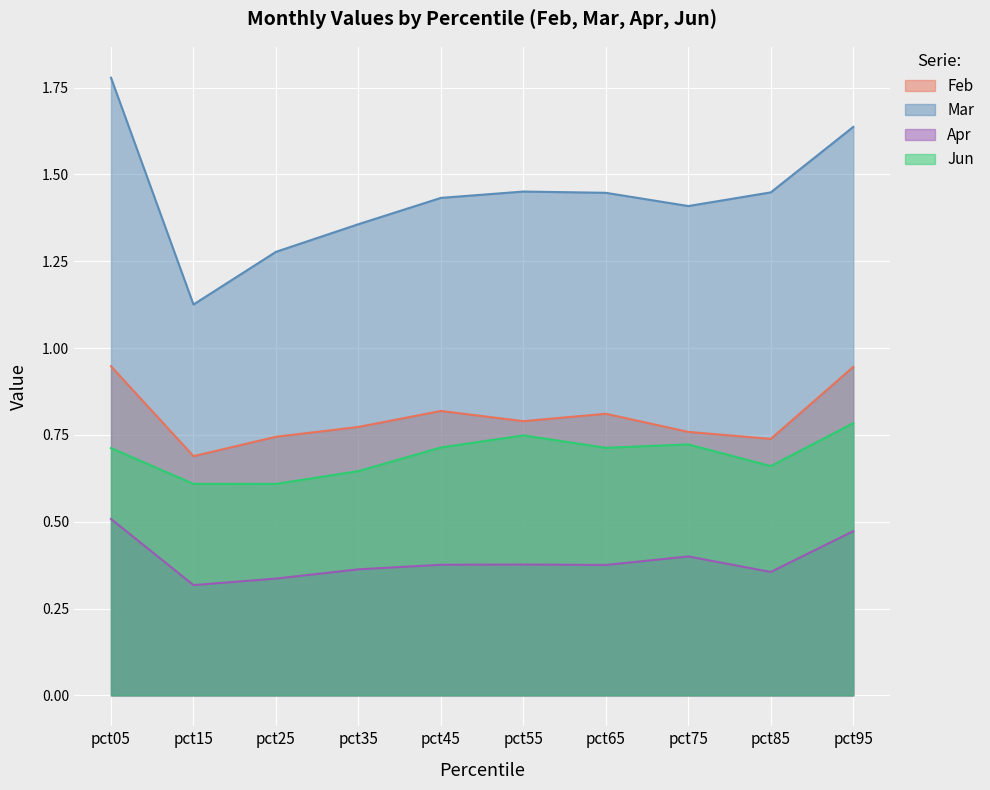

True or false: Mar has a value of 2.1 at pct35.

False